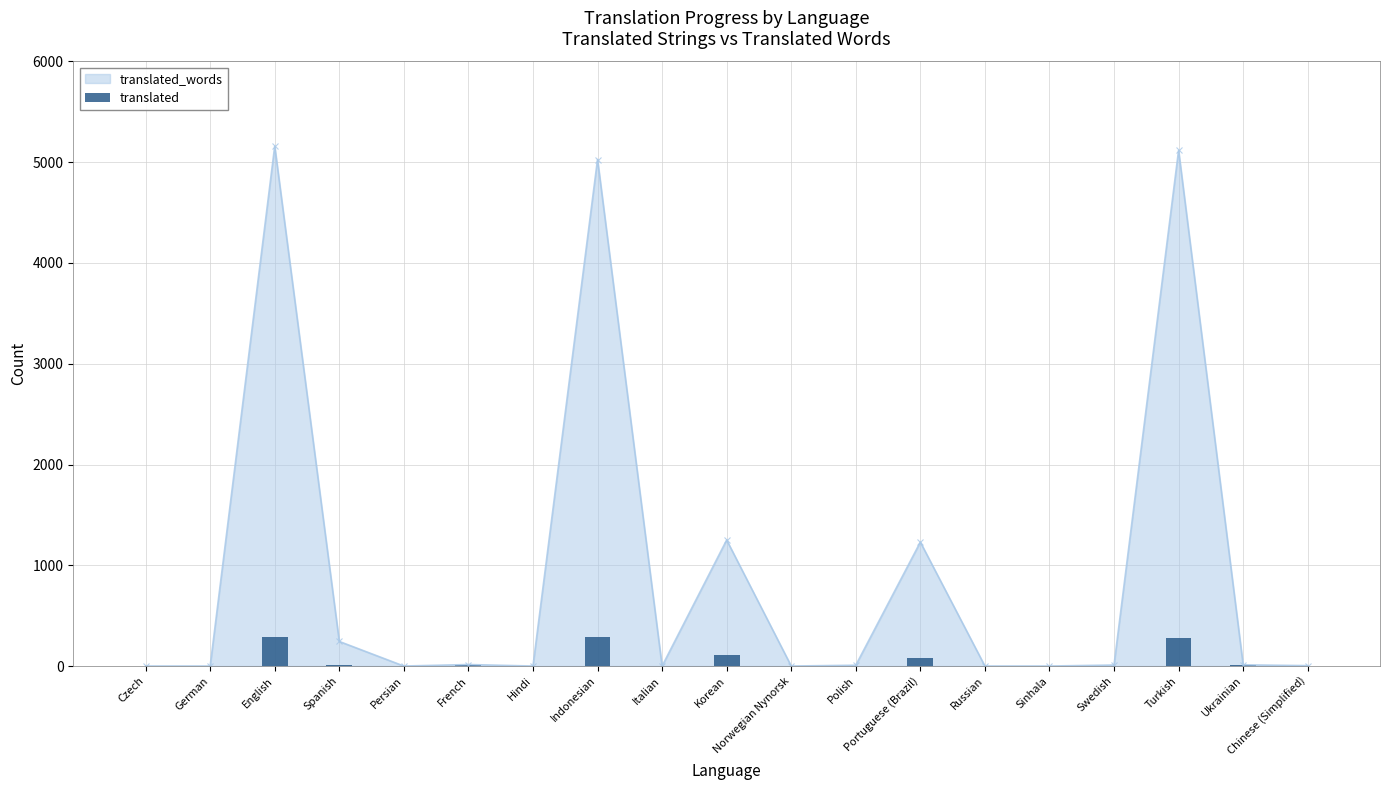

The value at Hindi is -116. True or false?

False